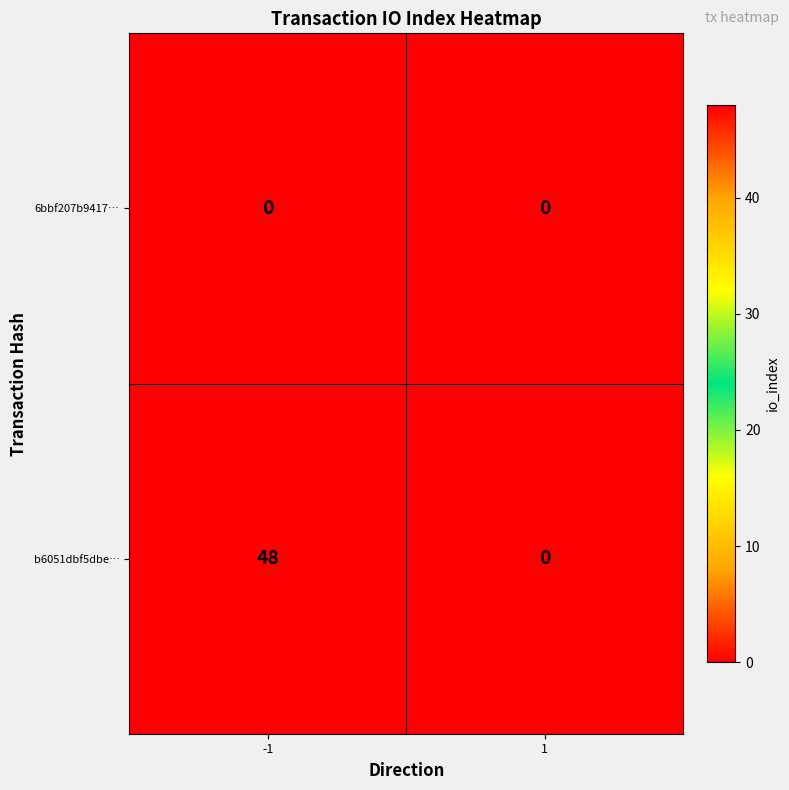

What is the greatest value displayed?

48